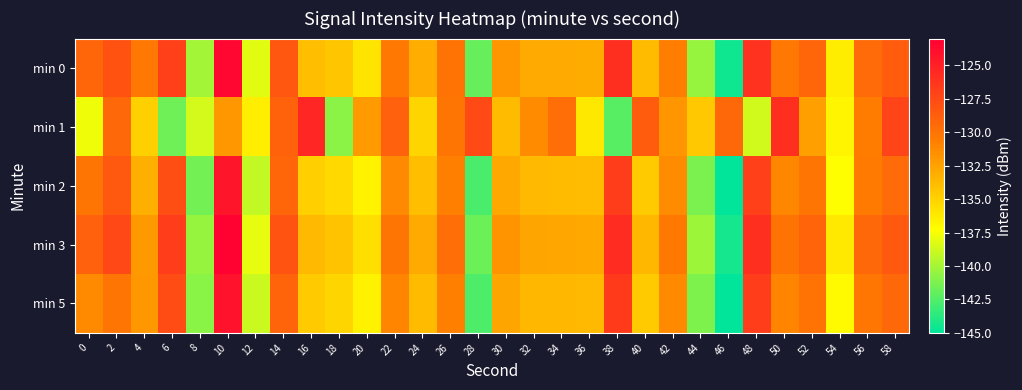

Reading right to left, list all the values displayed in this chart.

min 0: 58=-128.6	56=-129.5	54=-136.4	52=-129.3	50=-130.2	48=-126.0	46=-144.5	44=-140.4	42=-130.6	40=-133.8	38=-125.9	36=-133.0	34=-132.9	32=-132.9	30=-131.9	28=-141.9	26=-130.0	24=-133.1	22=-130.3	20=-135.9	18=-134.4	16=-134.0	14=-128.3	12=-138.1	10=-123.4	8=-140.1	6=-126.9	4=-130.2	2=-128.1	0=-129.2
min 1: 58=-127.2	56=-130.5	54=-136.8	52=-132.4	50=-125.9	48=-138.7	46=-129.3	44=-134.5	42=-131.9	40=-128.6	38=-142.3	36=-136.1	34=-129.7	32=-131.4	30=-133.8	28=-127.5	26=-130.1	24=-135.2	22=-128.9	20=-132.2	18=-140.8	16=-125.4	14=-129.0	12=-136.4	10=-132.0	8=-138.6	6=-141.6	4=-134.9	2=-129.3	0=-137.7
min 2: 58=-129.5	56=-130.4	54=-137.3	52=-130.1	50=-131.1	48=-126.9	46=-145.4	44=-141.3	42=-131.4	40=-134.6	38=-126.7	36=-133.9	34=-133.8	32=-133.7	30=-132.8	28=-142.7	26=-130.8	24=-134.0	22=-131.2	20=-136.7	18=-135.3	16=-134.8	14=-129.2	12=-139.1	10=-124.3	8=-141.5	6=-127.8	4=-133.2	2=-128.5	0=-130.1
min 3: 58=-128.4	56=-129.3	54=-136.2	52=-129.1	50=-130.0	48=-125.8	46=-144.3	44=-140.2	42=-130.4	40=-133.6	38=-125.7	36=-132.8	34=-132.8	32=-132.7	30=-131.7	28=-141.7	26=-129.7	24=-132.9	22=-130.1	20=-135.7	18=-134.2	16=-133.7	14=-128.1	12=-138.0	10=-123.2	8=-140.4	6=-126.7	4=-132.1	2=-127.4	0=-128.9
min 5: 58=-129.3	56=-130.2	54=-137.1	52=-130.0	50=-130.9	48=-126.7	46=-145.2	44=-141.1	42=-131.3	40=-134.5	38=-126.6	36=-133.7	34=-133.6	32=-133.6	30=-132.6	28=-142.6	26=-130.7	24=-133.8	22=-131.0	20=-136.6	18=-135.1	16=-134.7	14=-129.1	12=-138.8	10=-124.1	8=-140.8	6=-127.6	4=-131.9	2=-130.1	0=-131.3